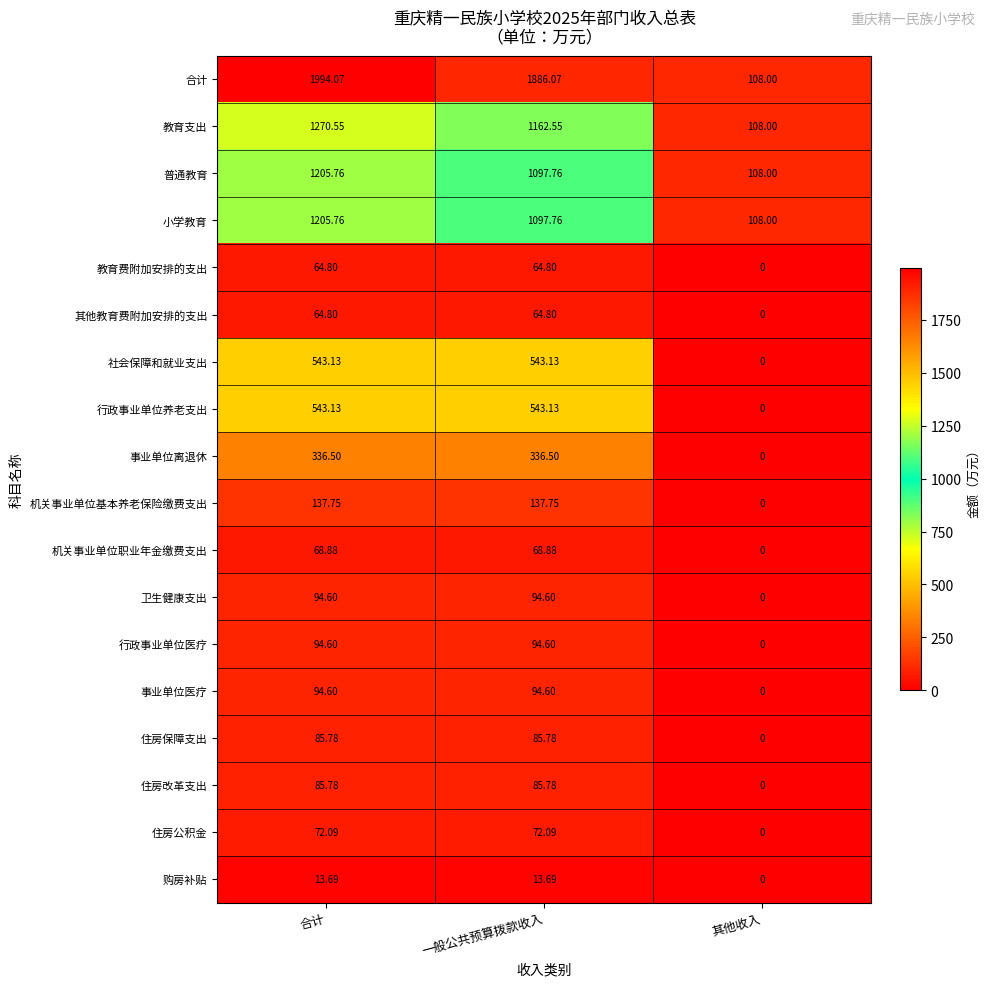

Which series has the widest spread of values?

合计